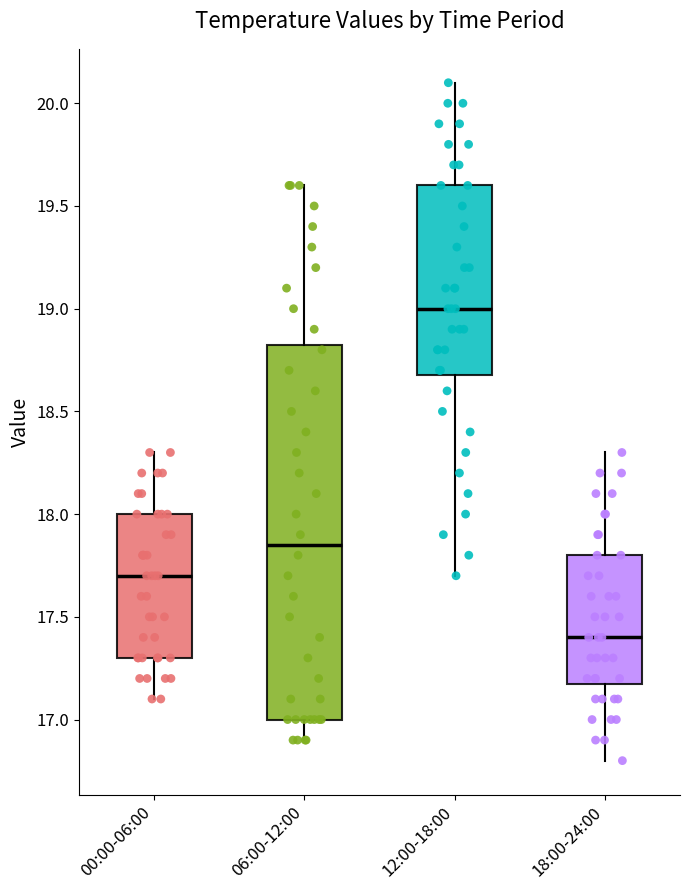

Reading left to right, read every box against the y-axis: the position of its median line, the range the box covers, and the ends of its whiskers. The values are not printed on the chart, so give them approximately, as read against the axis.

00:00-06:00: median 17.70, box 17.30 to 18.00, whiskers 17.10 to 18.30
06:00-12:00: median 17.85, box 17.00 to 18.85, whiskers 16.90 to 19.60
12:00-18:00: median 19.00, box 18.70 to 19.60, whiskers 17.70 to 20.10
18:00-24:00: median 17.40, box 17.20 to 17.80, whiskers 16.80 to 18.30